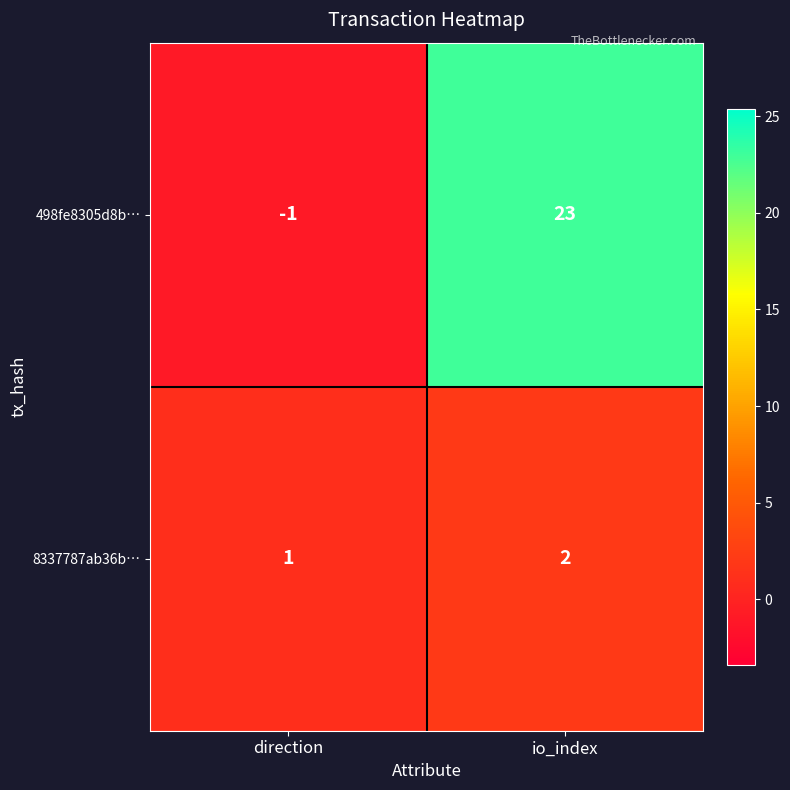

Rank the series by their maximum value, from lowest to highest.

8337787ab36b…, 498fe8305d8b…